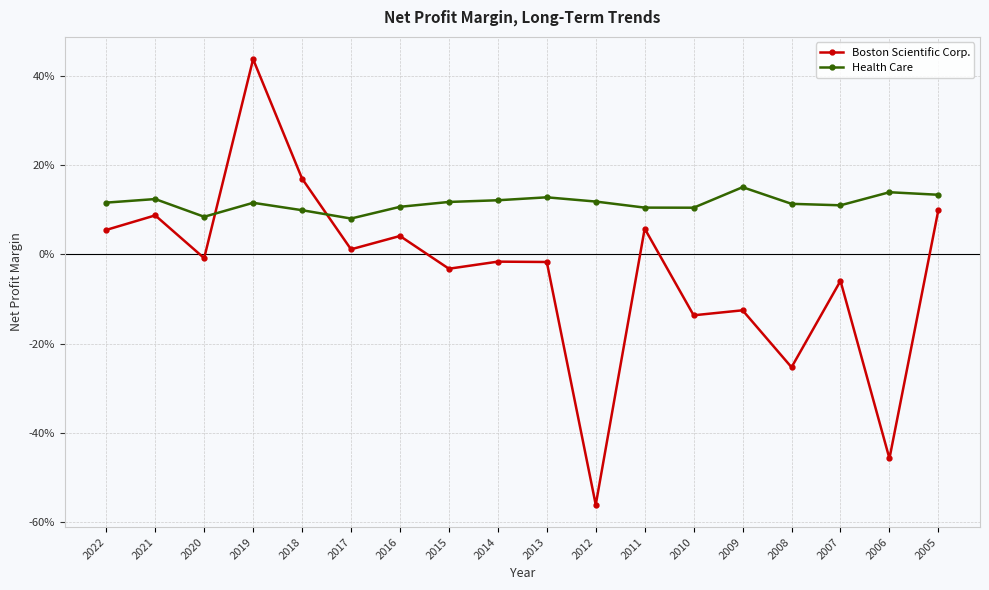

Rank the series by their average value, from highest to lowest.

Health Care, Boston Scientific Corp.